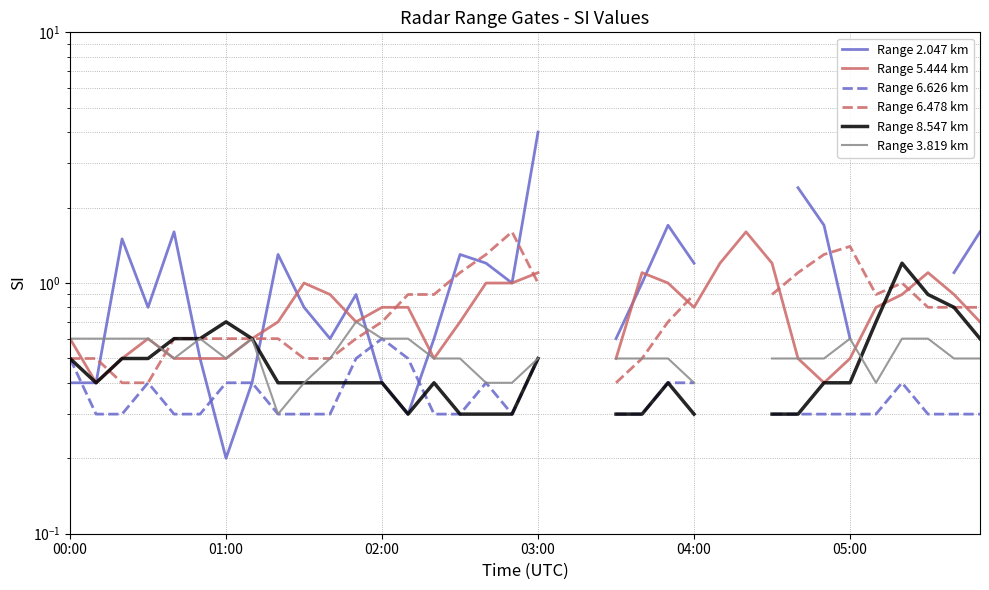

At how many categories does at least one series exceed 2?

2